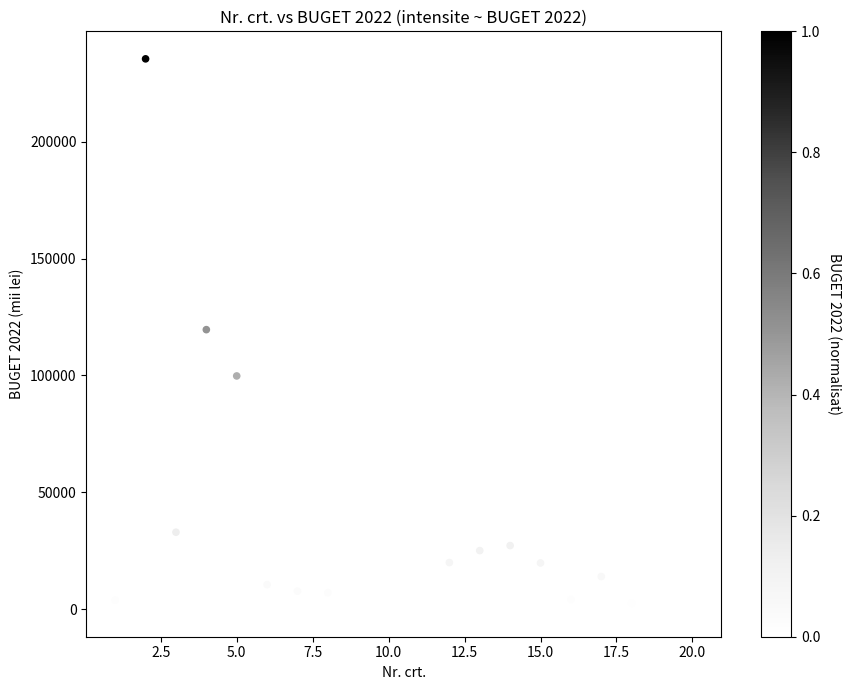

What is the range of Y values (max minus min)?

235358